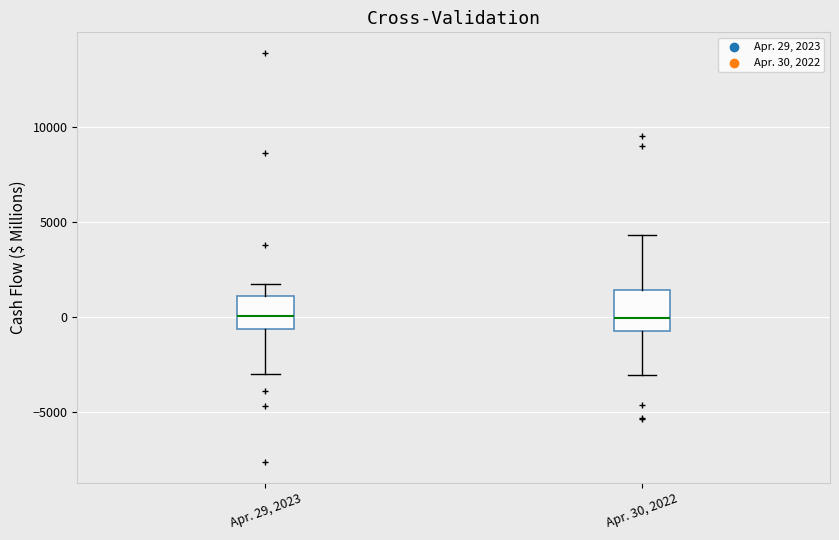

Reading left to right, transcribe this box plot: for each box, give where its median line is, the range the box spans, and where its two whiskers end, as read against the y-axis. The values are not printed on the chart, so give them approximately, as read against the axis.

Apr. 29, 2023: median 0, box -500 to 1000, whiskers -3000 to 1500
Apr. 30, 2022: median 0, box -500 to 1500, whiskers -3000 to 4500